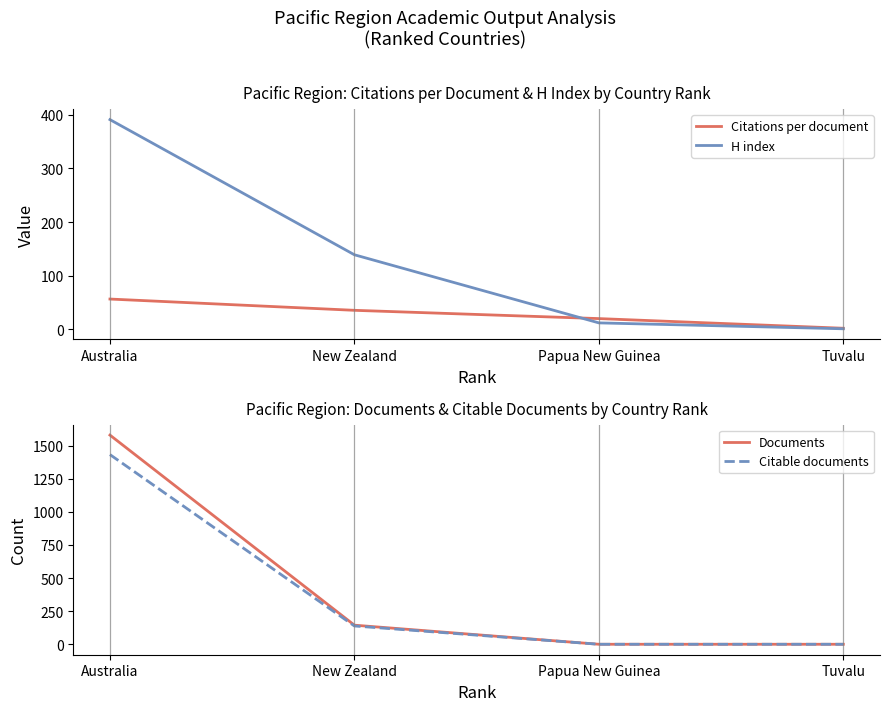

Reading left to right, extract all data points from this chart.

Citations per document: Australia=56.5	New Zealand=35.4	Papua New Guinea=20.0	Tuvalu=2.0
H index: Australia=391.0	New Zealand=139.0	Papua New Guinea=12.0	Tuvalu=1.0
Documents: Australia=1579.0	New Zealand=145.0	Papua New Guinea=1.0	Tuvalu=1.0
Citable documents: Australia=1432.0	New Zealand=139.0	Papua New Guinea=1.0	Tuvalu=1.0